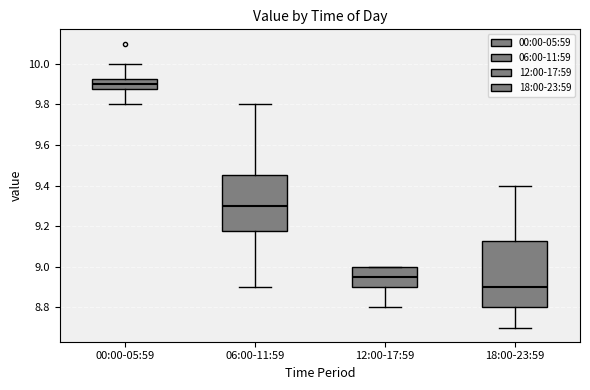

Comparing the boxes themselves (not the whiskers), which one is the tallest?

18:00-23:59